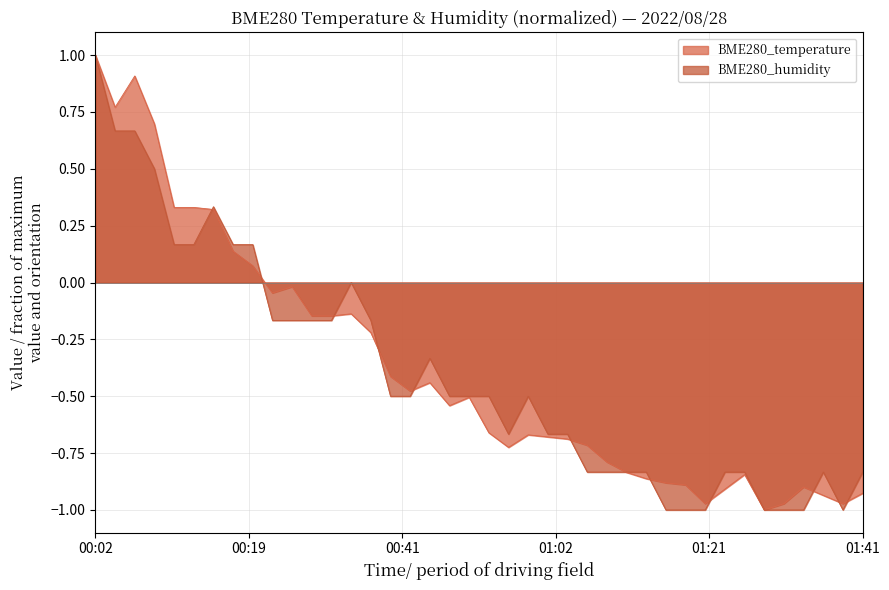

The BME280_temperature series shows -0.3 at 01:14. True or false?

False